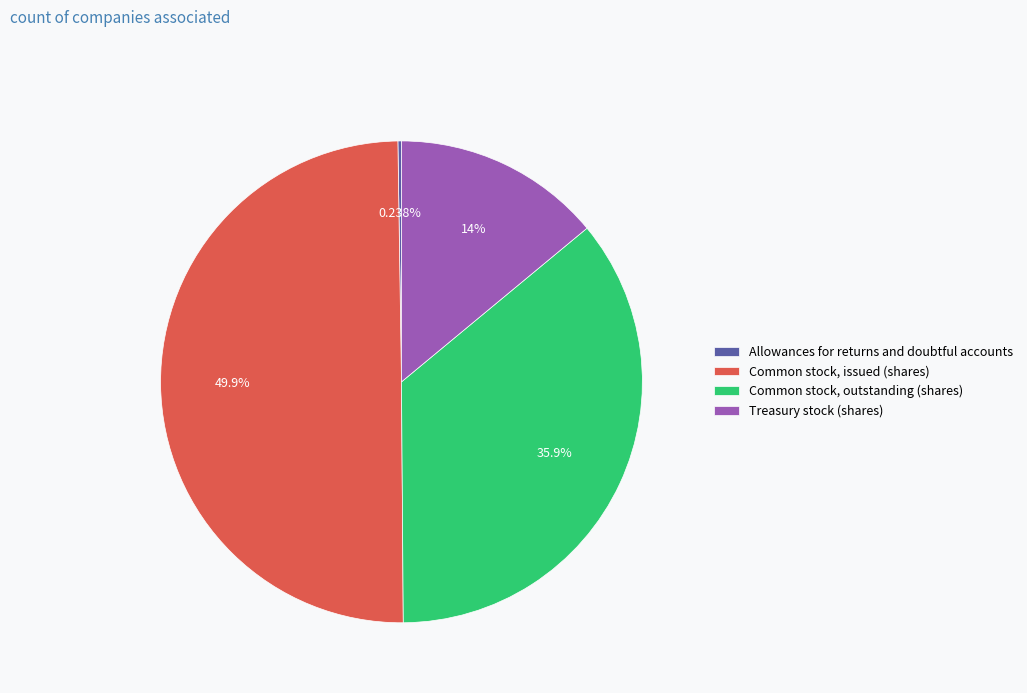

Which has a higher value, Common stock, issued (shares) or Common stock, outstanding (shares)?

Common stock, issued (shares)